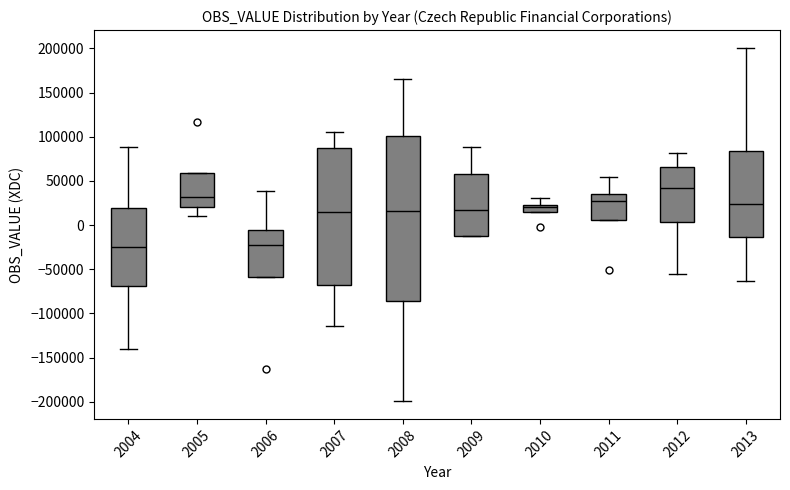

Which box is the tallest, from its lower edge to its upper edge?

2008